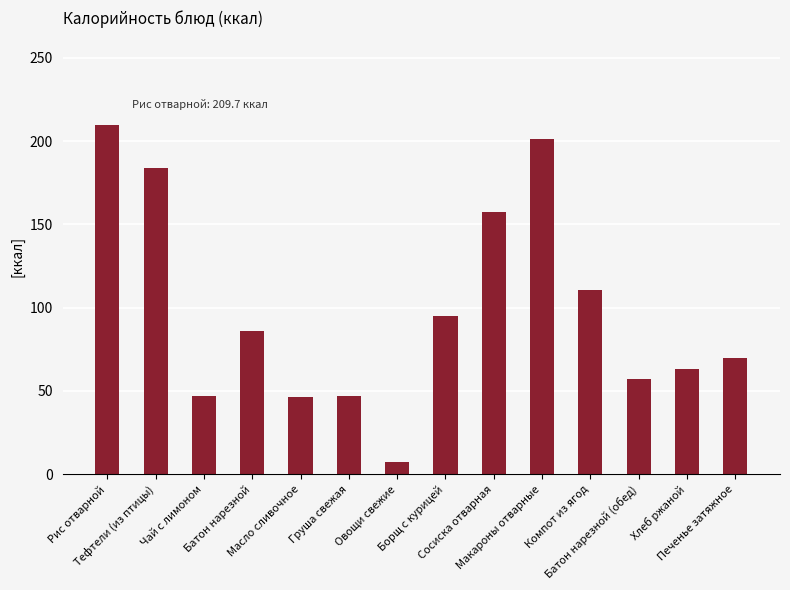

What is the label of the 14th bar from the right?

Рис отварной